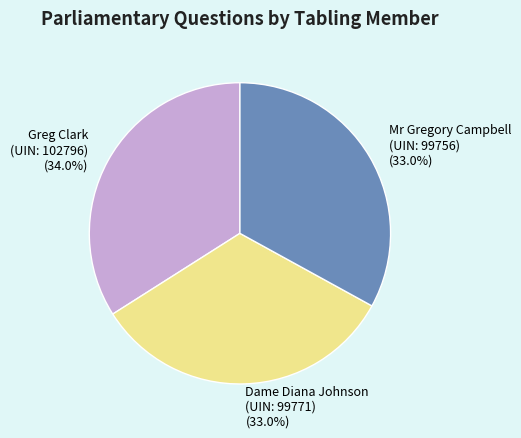

To the nearest percent, what is the difference between the largest and smallest slice percentages?

1%